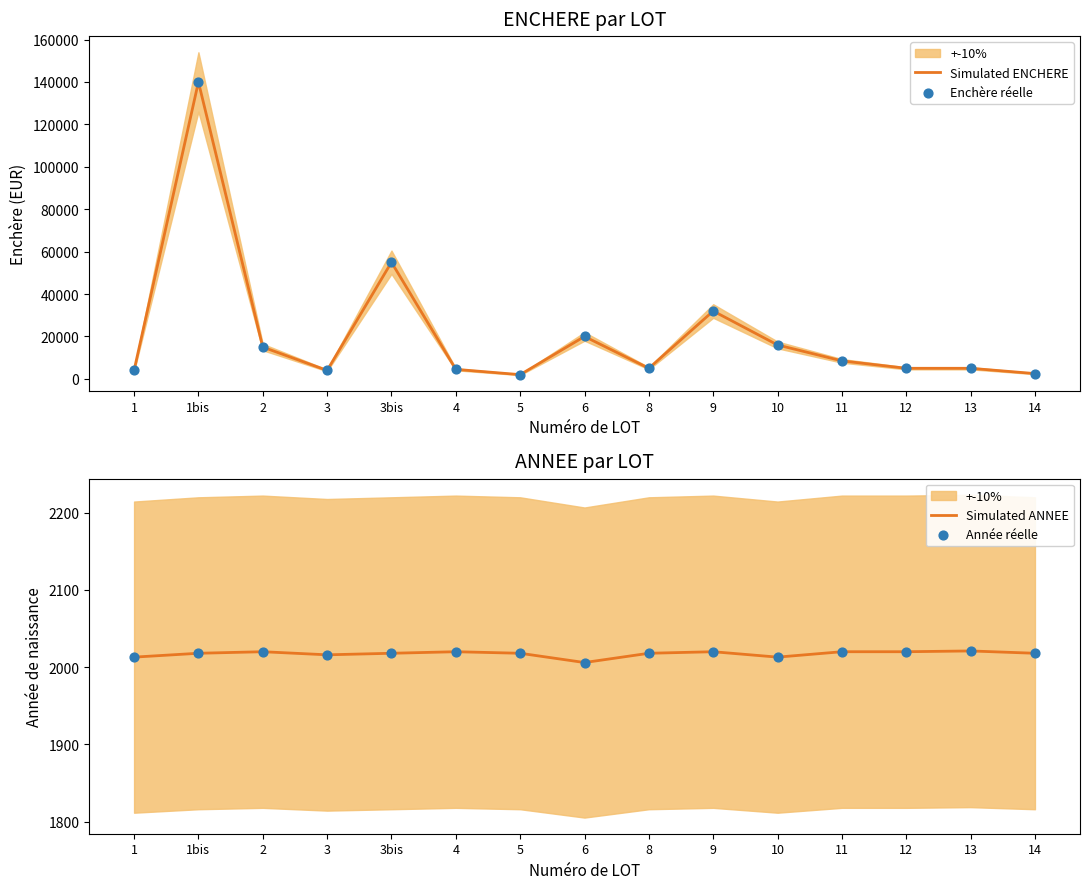

What is the total value across all series at 3bis?

114036